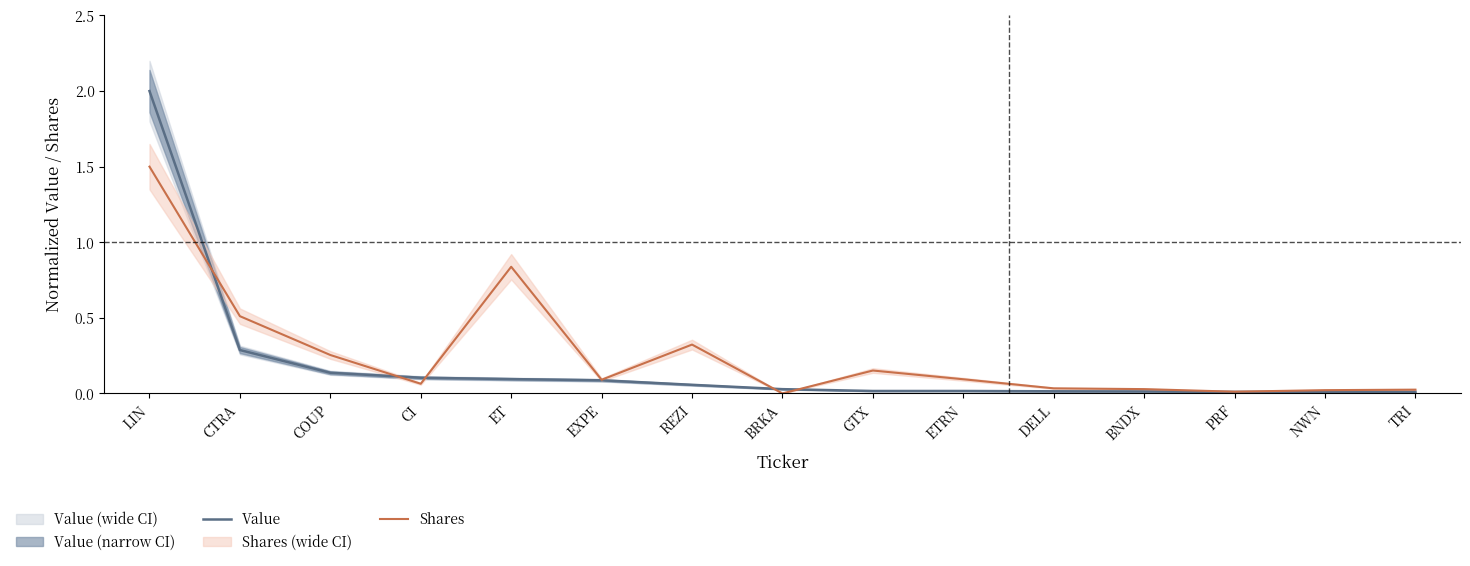

What is the spread (max minus min) of values at REZI?

0.3